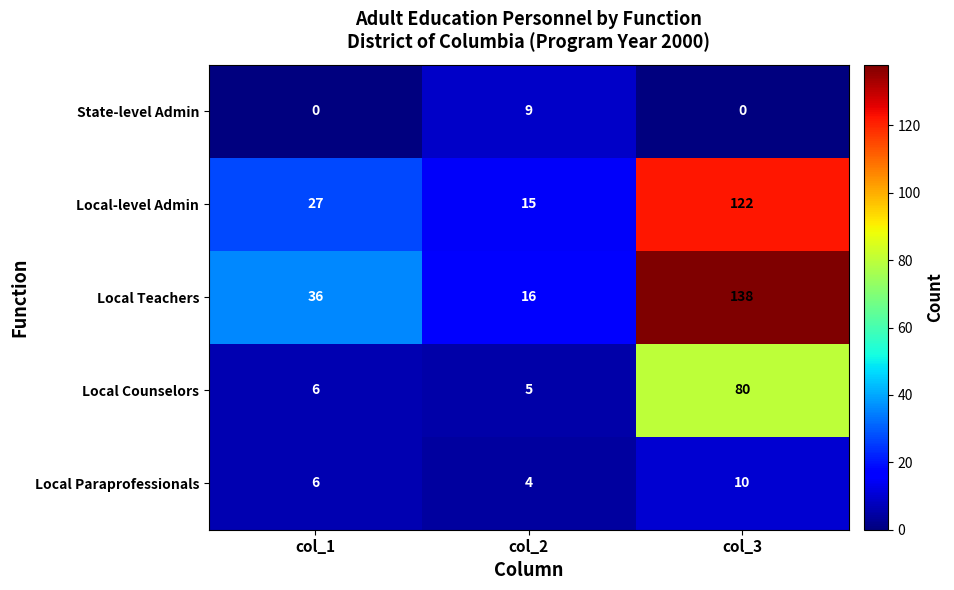

What is the maximum value for Local Paraprofessionals?

10